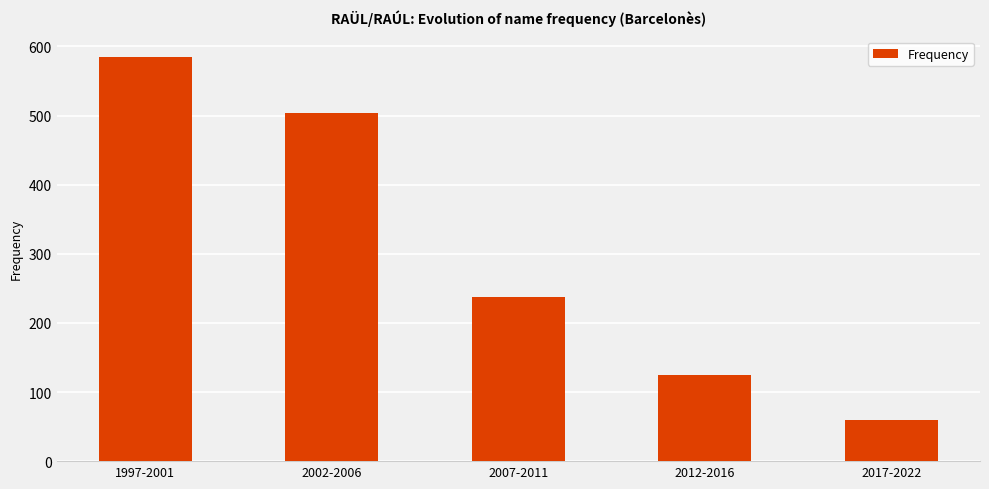

How many data points are less than 238?

2